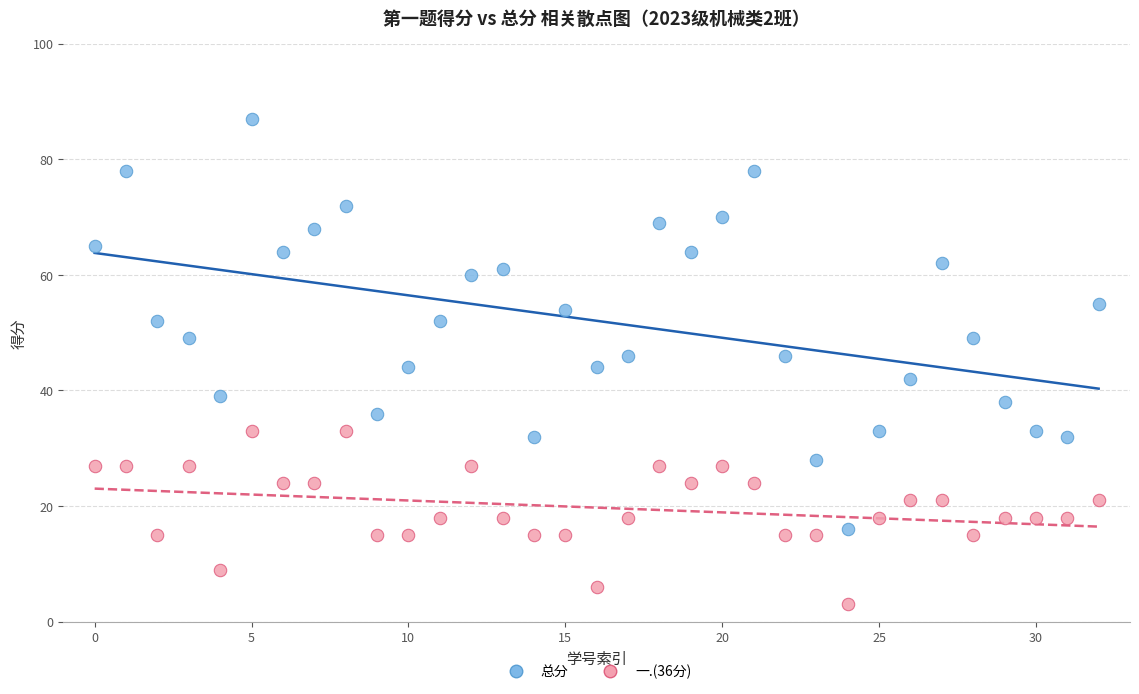

Which series contains the lowest Y value?

一.(36分)